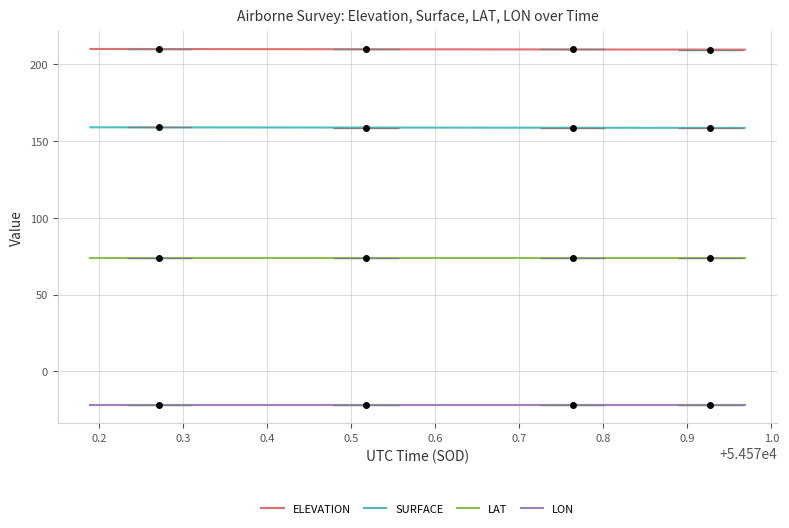

Is the value of ELEVATION at 0.2 greater than the value of LON at 1.1?

Yes